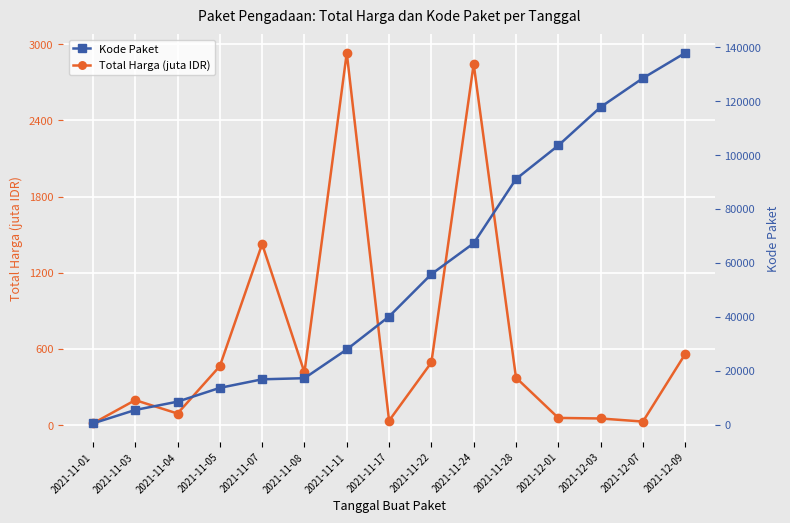

What is the approximate value of Kode Paket at 2021-11-07?

16823.0